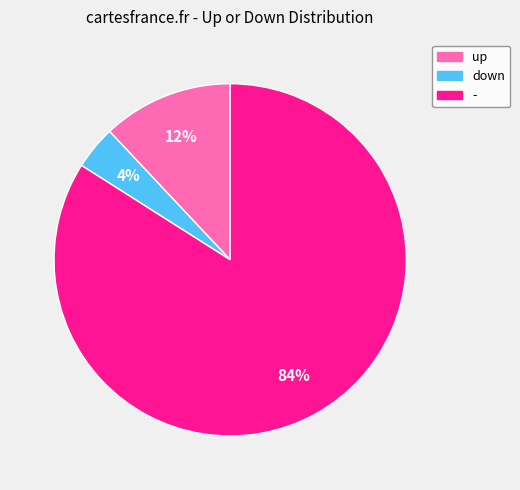

To the nearest percent, what is the combined percentage of down and -?

88%